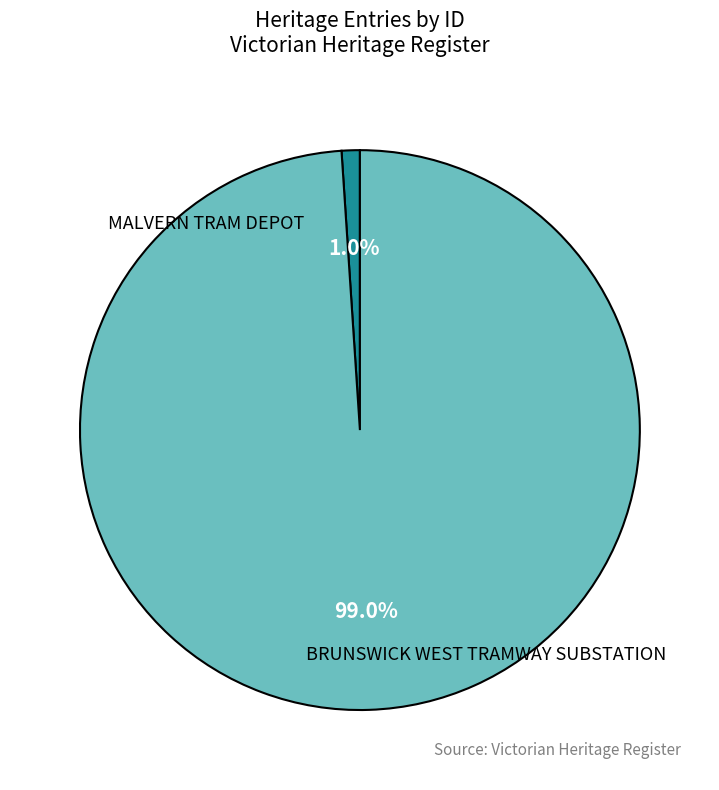

Is there a majority slice in this chart?

Yes